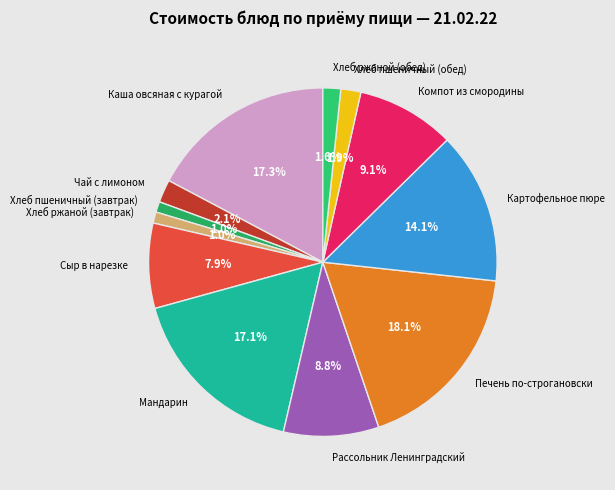

How many slices are in this pie chart?

12